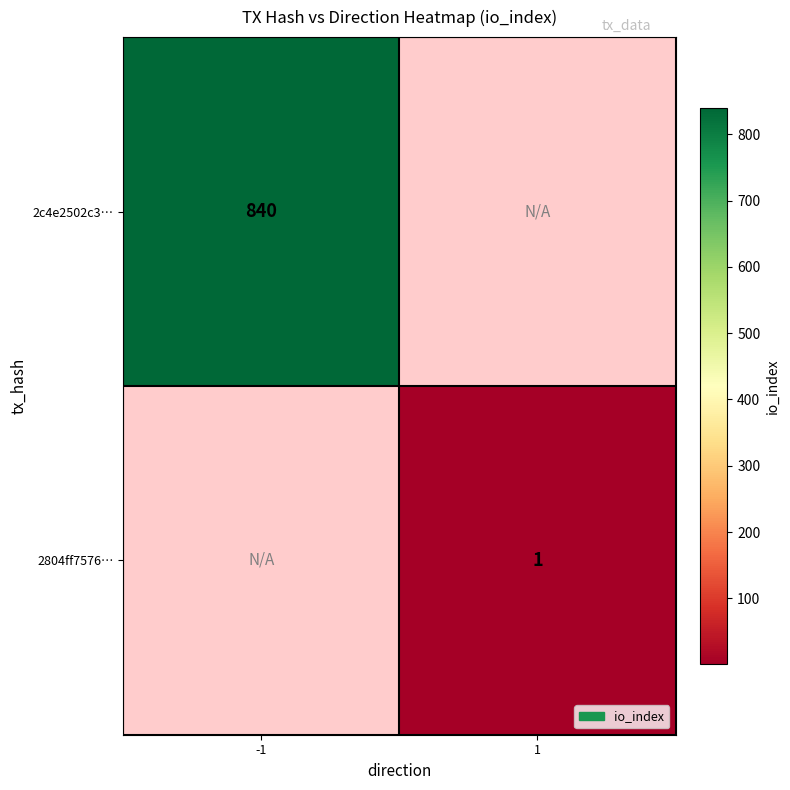

The 2804ff7576… series shows 1 at 1. True or false?

True